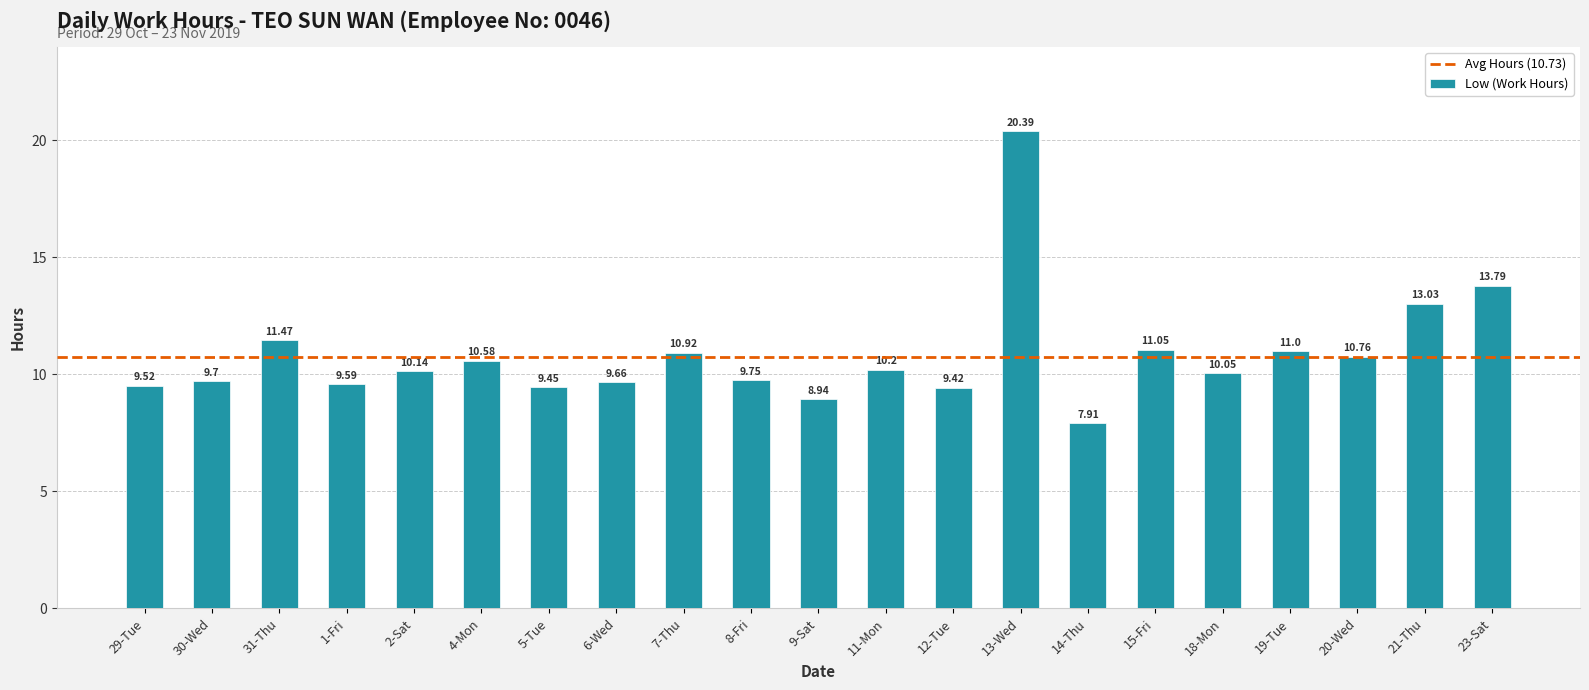

Between 9-Sat and 15-Fri, which is larger?

15-Fri